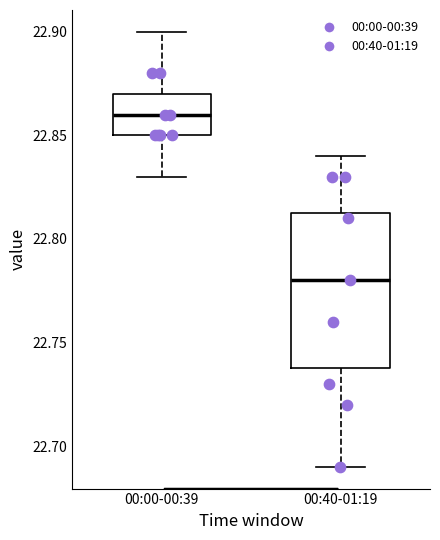

Which box has the lowest median line?

00:40-01:19